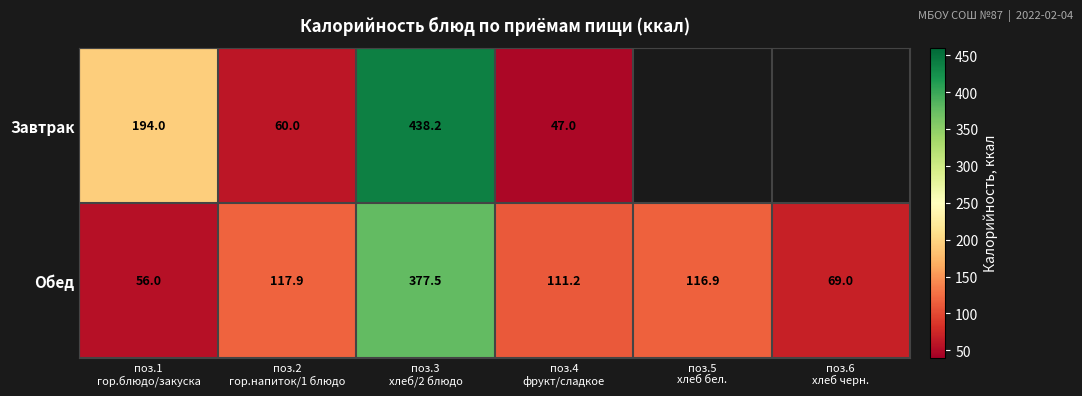

What is the minimum value shown in the chart?

47.0